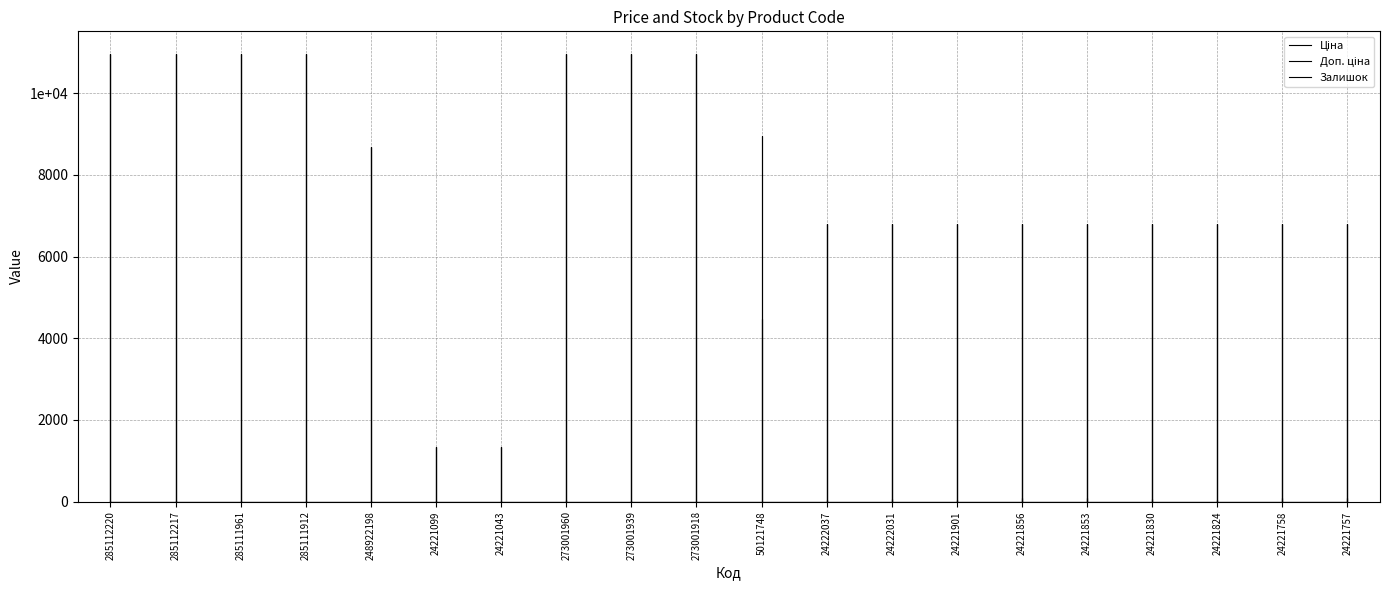

Where does the Ціна series first go above 6787?

285112220